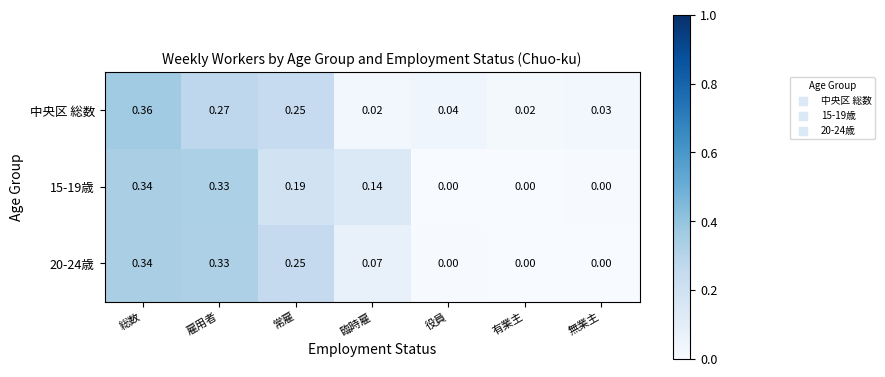

At which category does the chart reach its peak across all series?

総数